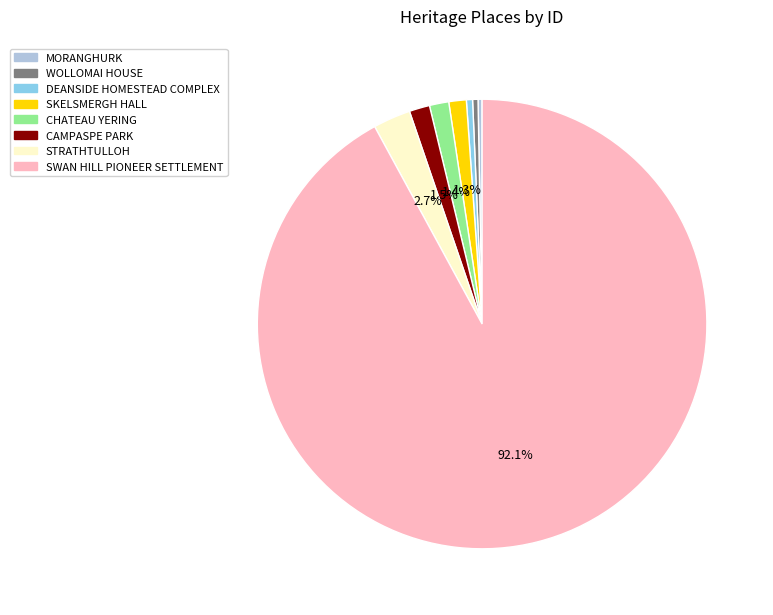

What is the ratio of the value at CHATEAU YERING to the value at CAMPASPE PARK?

0.9